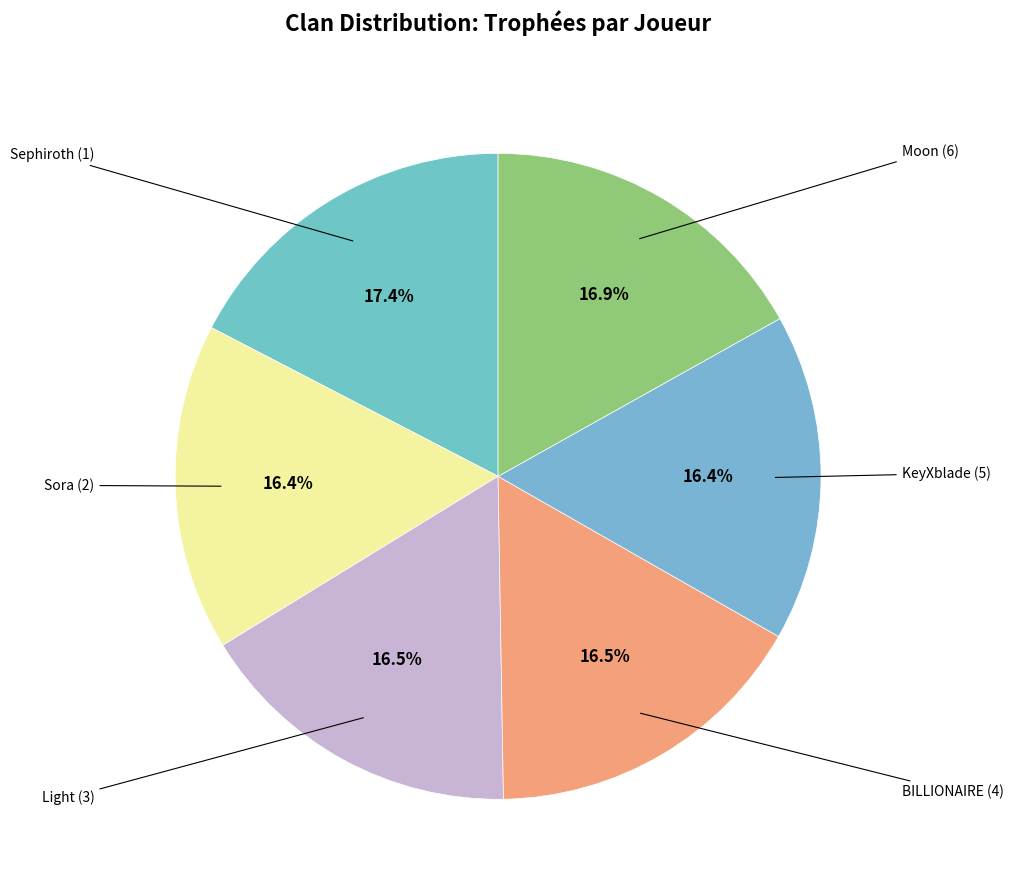

Does any single category account for the majority?

No